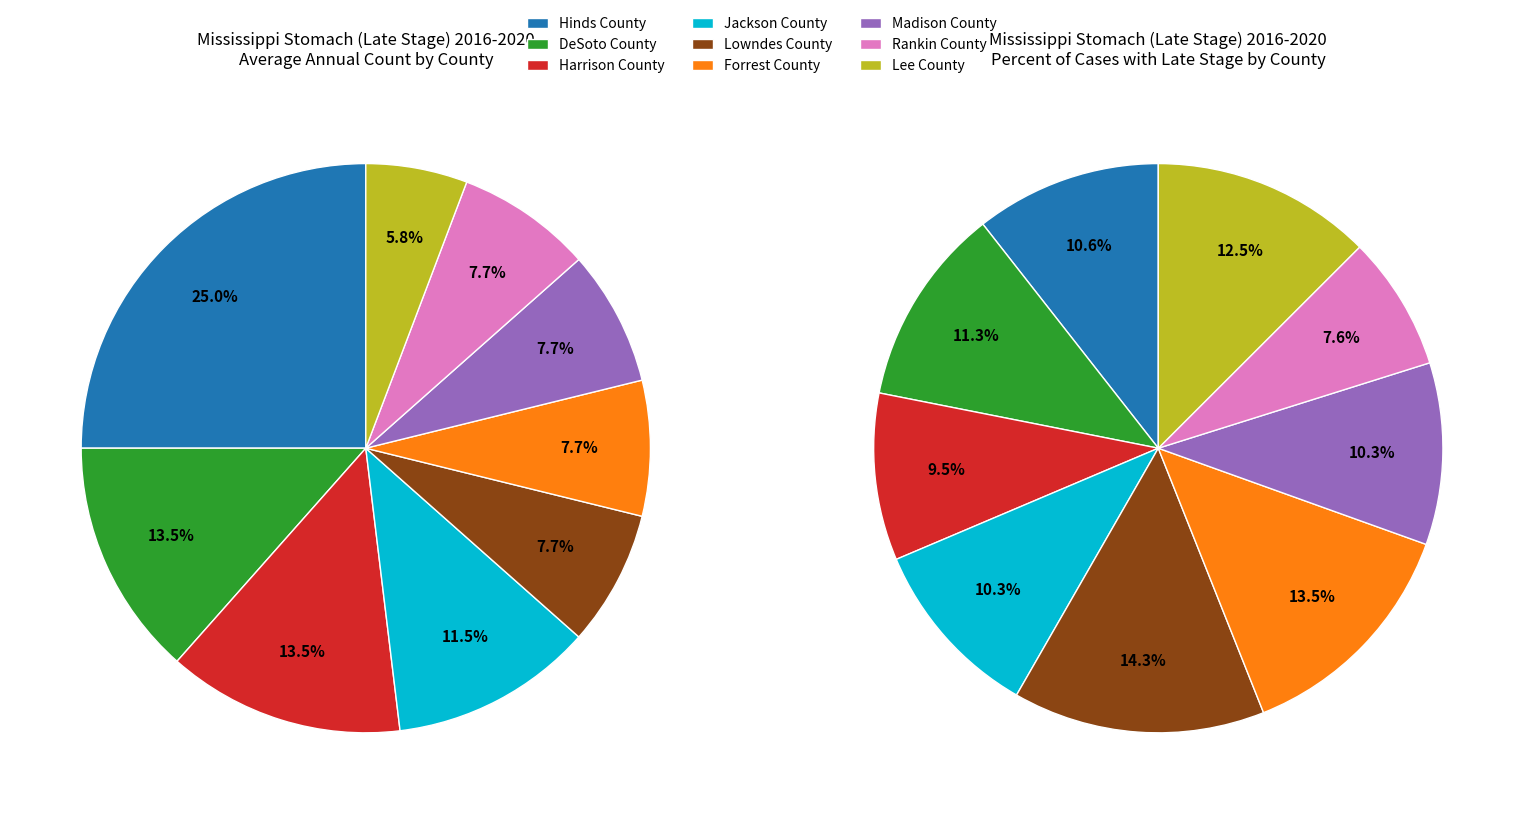

Count the number of slices in the pie.

9